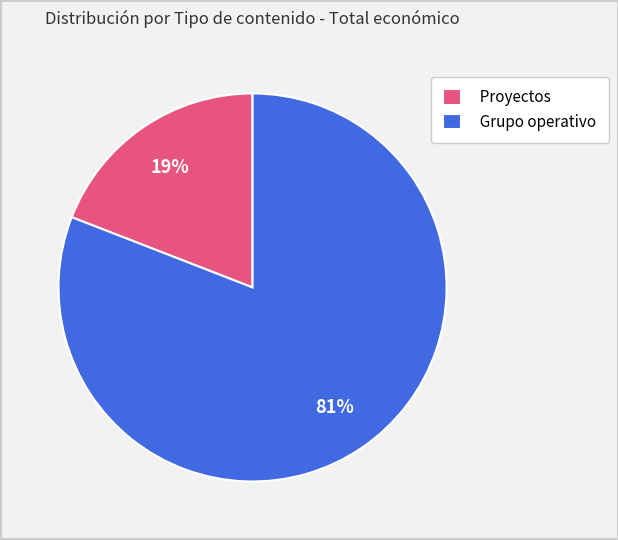

Do Grupo operativo and Proyectos together represent more than half of the pie?

Yes